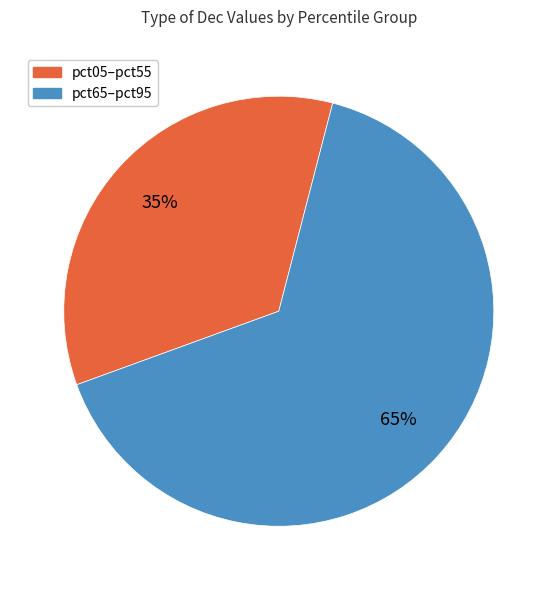

How many slices are in this pie chart?

2